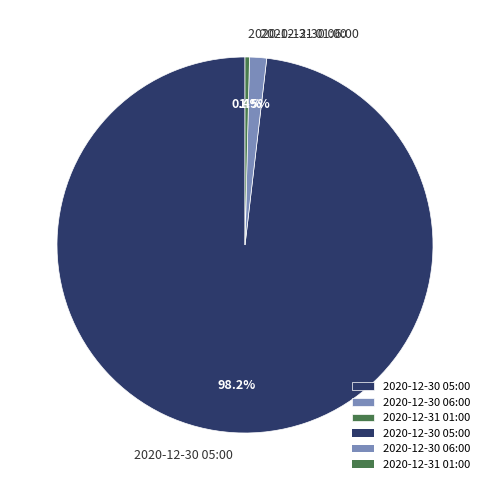

Count the number of slices in the pie.

3